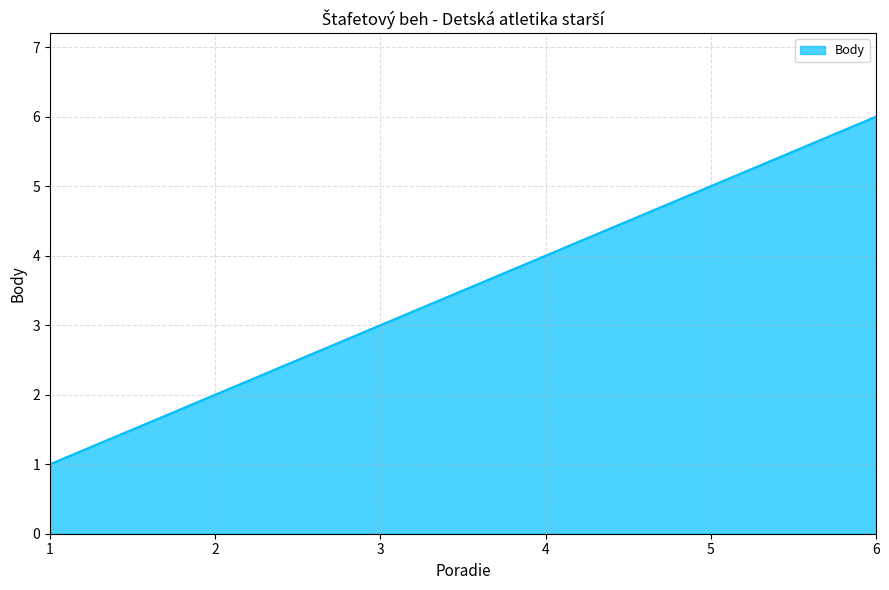

Does the chart display data point markers on the line(s)?

No